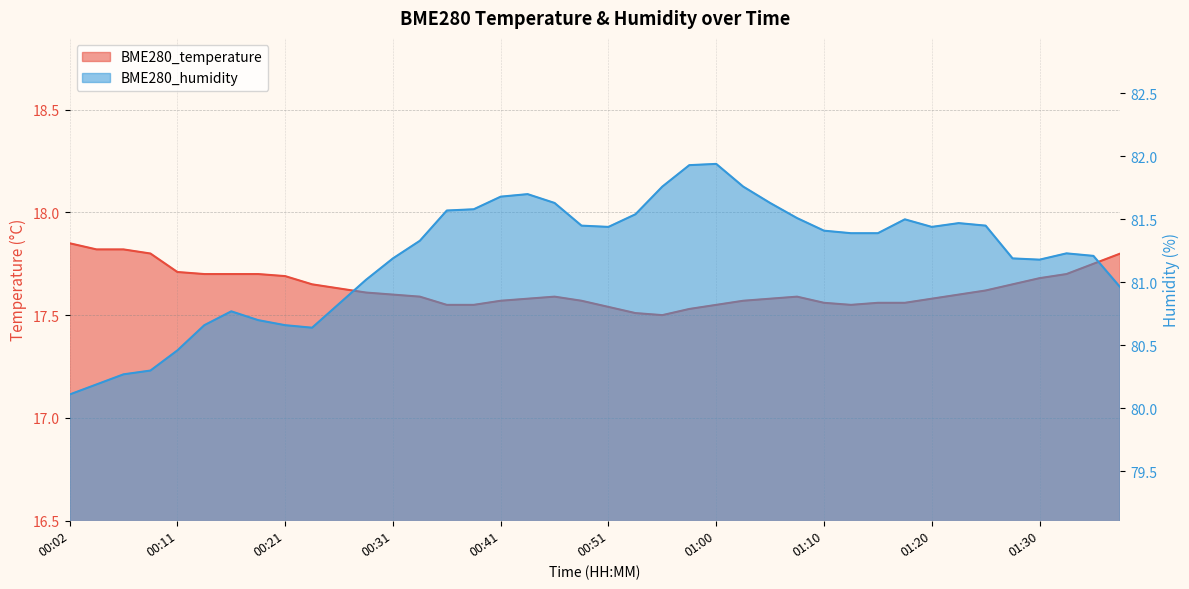

Reading left to right, transcribe all the data shown in this chart.

BME280_temperature: 00:02=17.9	00:04=17.8	00:06=17.8	00:09=17.8	00:11=17.7	00:14=17.7	00:16=17.7	00:19=17.7	00:21=17.7	00:24=17.6	00:26=17.6	00:28=17.6	00:31=17.6	00:33=17.6	00:36=17.6	00:38=17.6	00:41=17.6	00:43=17.6	00:46=17.6	00:48=17.6	00:51=17.5	00:53=17.5	00:55=17.5	00:58=17.5	01:00=17.6	01:03=17.6	01:05=17.6	01:08=17.6	01:10=17.6	01:13=17.6	01:15=17.6	01:18=17.6	01:20=17.6	01:23=17.6	01:25=17.6	01:28=17.6	01:30=17.7	01:32=17.7	01:35=17.8	01:37=17.8
BME280_humidity: 00:02=80.1	00:04=80.2	00:06=80.3	00:09=80.3	00:11=80.5	00:14=80.7	00:16=80.8	00:19=80.7	00:21=80.7	00:24=80.6	00:26=80.8	00:28=81.0	00:31=81.2	00:33=81.3	00:36=81.6	00:38=81.6	00:41=81.7	00:43=81.7	00:46=81.6	00:48=81.5	00:51=81.4	00:53=81.5	00:55=81.8	00:58=81.9	01:00=81.9	01:03=81.8	01:05=81.6	01:08=81.5	01:10=81.4	01:13=81.4	01:15=81.4	01:18=81.5	01:20=81.4	01:23=81.5	01:25=81.5	01:28=81.2	01:30=81.2	01:32=81.2	01:35=81.2	01:37=81.0